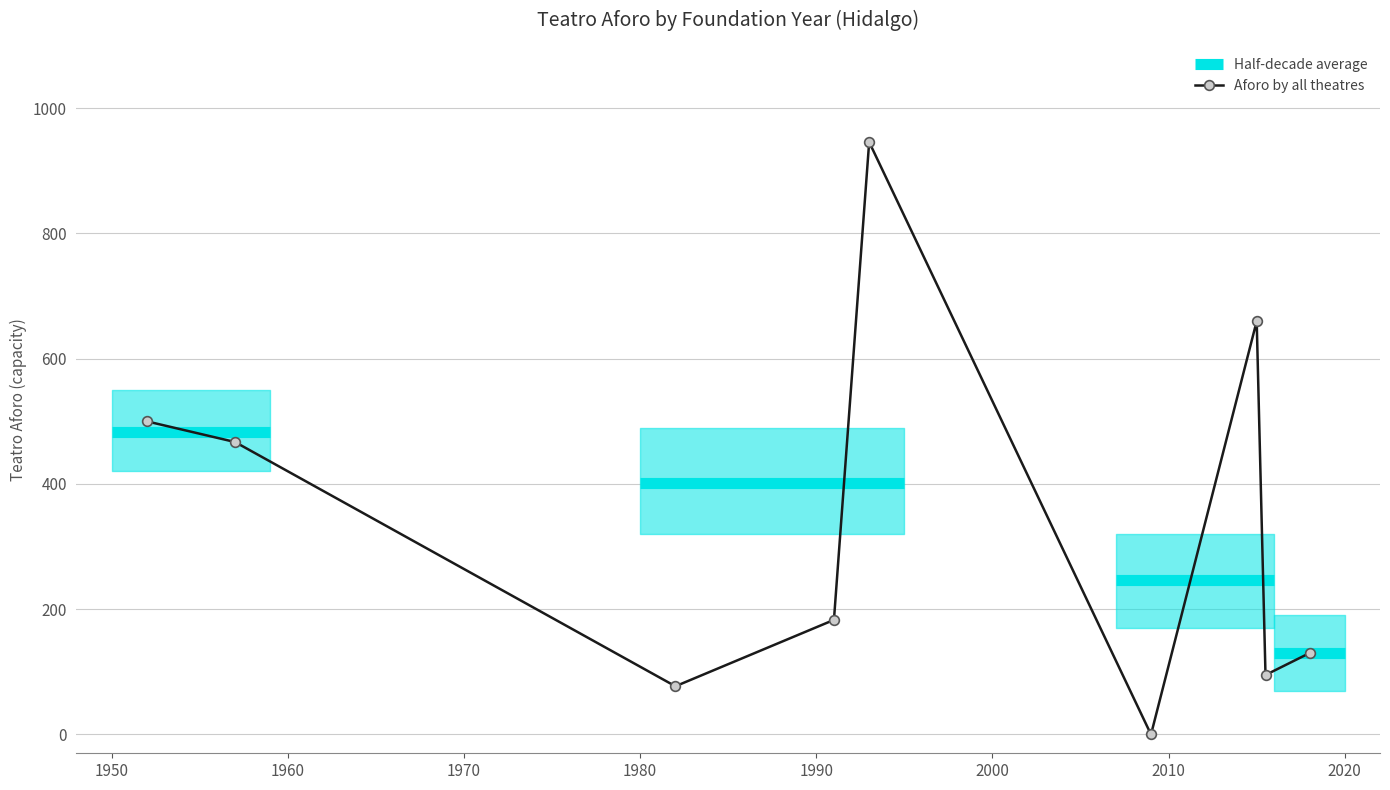

What is the highest value of the Aforo by all theatres series?

946